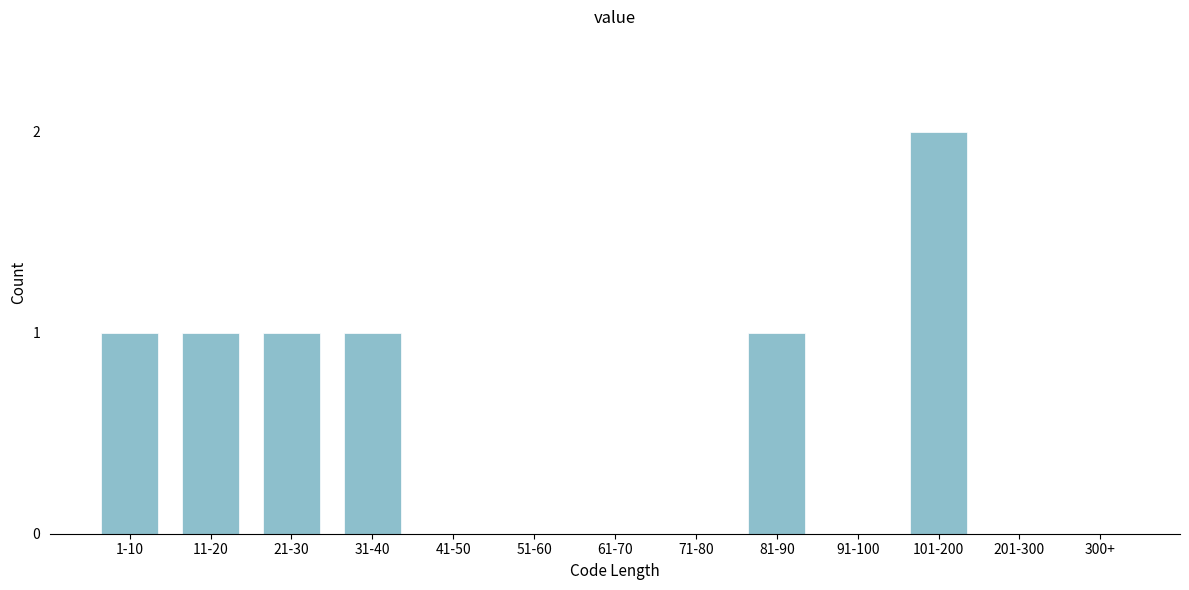

Reading left to right, extract all data points from this chart.

1-10=1	11-20=1	21-30=1	31-40=1	41-50=0	51-60=0	61-70=0	71-80=0	81-90=1	91-100=0	101-200=2	201-300=0	300+=0